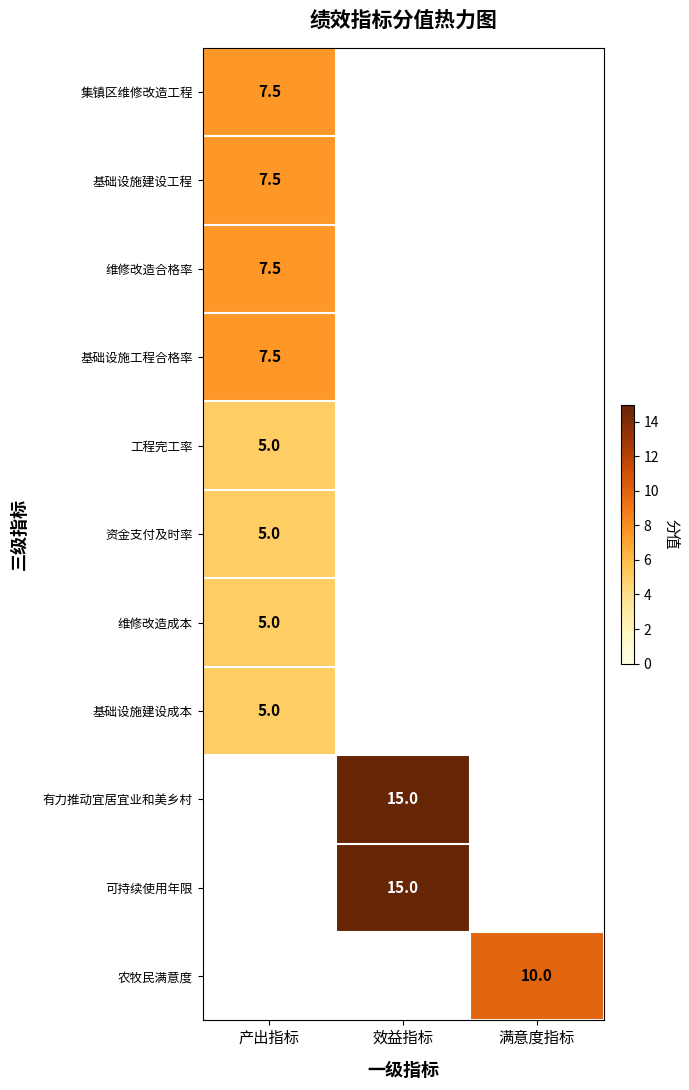

True or false: 基础设施建设成本 has a value of 1.7 at 产出指标.

False